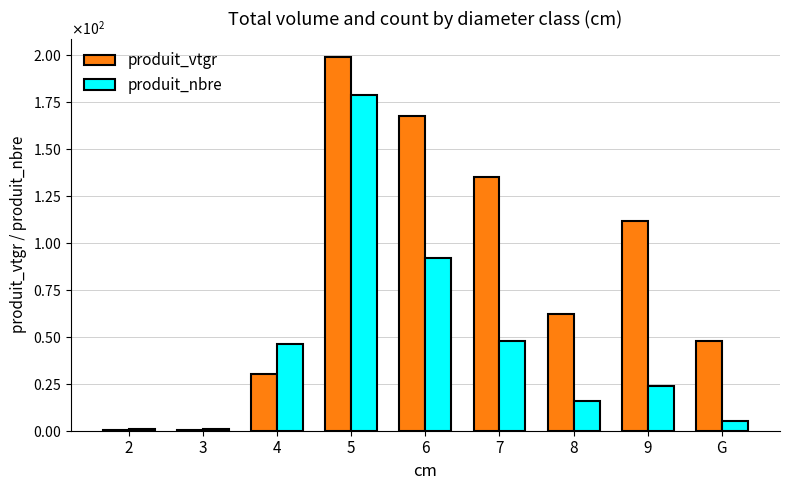

Reading left to right, transcribe all the data shown in this chart.

produit_vtgr: 0.3	0.4	30.1	198.9	167.4	135.0	62.1	111.6	47.9
produit_nbre: 1.0	1.0	46.0	179.0	92.0	48.0	16.0	24.0	5.0